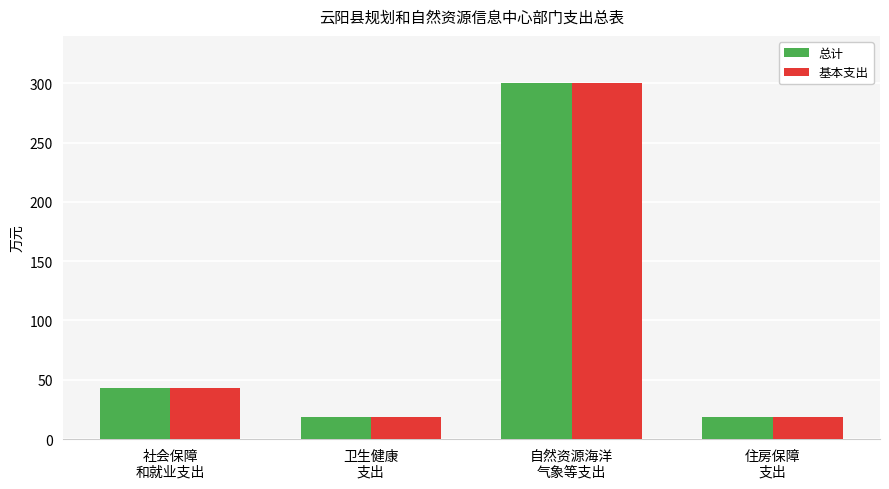

What is the maximum value for 基本支出?

300.2